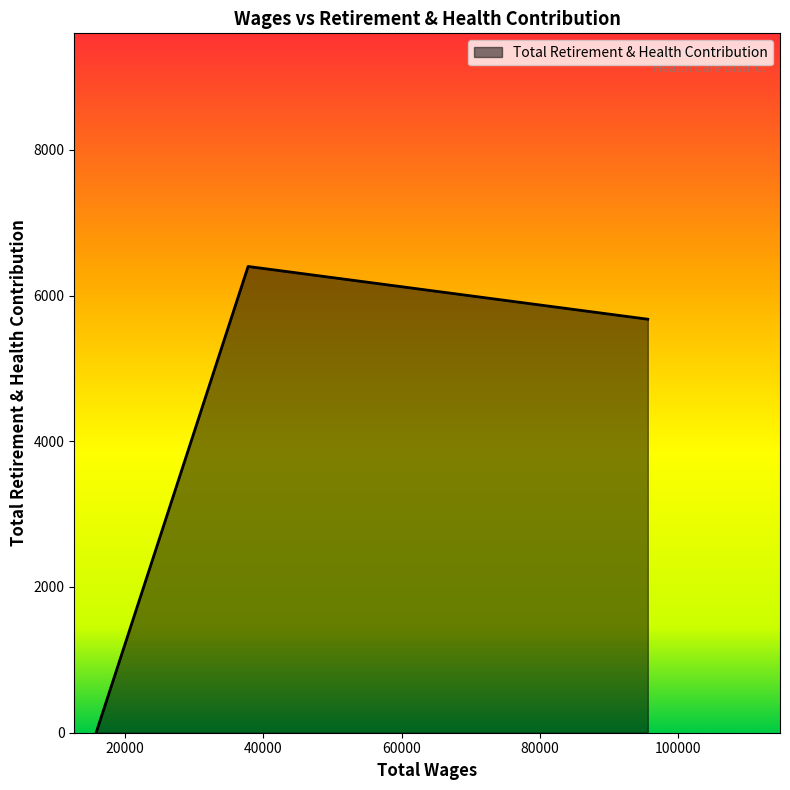

What is the difference between the maximum and minimum values?

6399